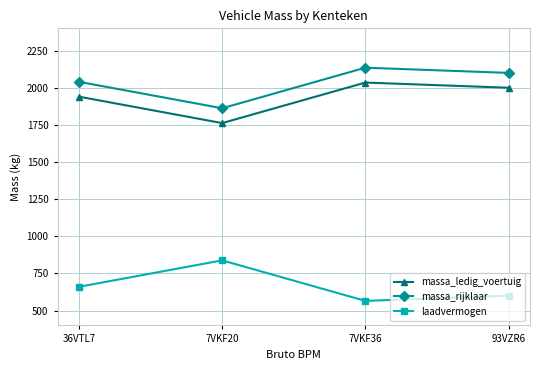

At which category does laadvermogen reach its first local peak?

7VKF20